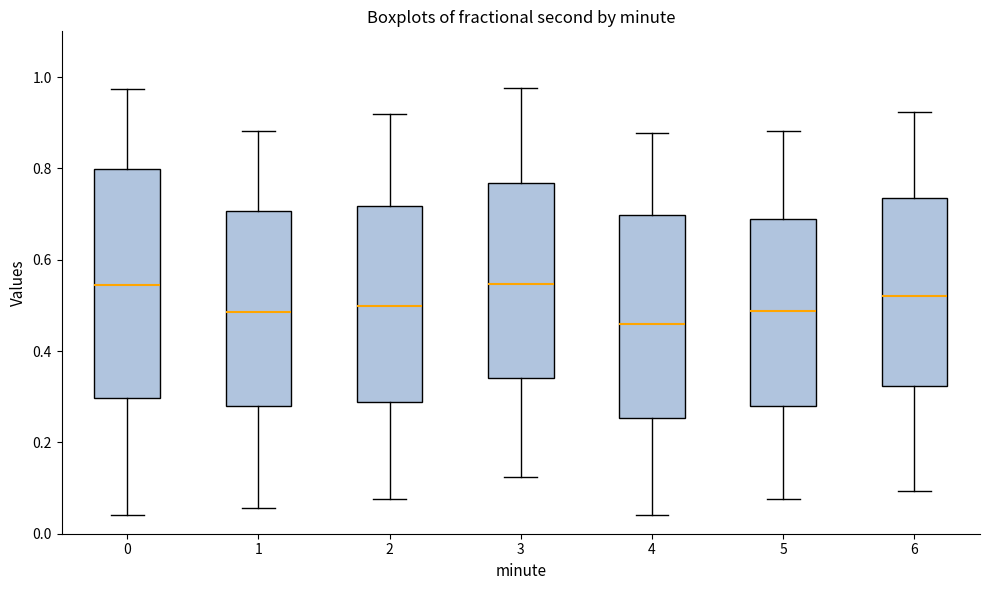

Reading left to right, read every box against the y-axis: the position of its median line, the range the box covers, and the ends of its whiskers. The values are not printed on the chart, so give them approximately, as read against the axis.

0: median 0.54, box 0.30 to 0.80, whiskers 0.04 to 0.98
1: median 0.48, box 0.28 to 0.70, whiskers 0.06 to 0.88
2: median 0.50, box 0.28 to 0.72, whiskers 0.08 to 0.92
3: median 0.54, box 0.34 to 0.76, whiskers 0.12 to 0.98
4: median 0.46, box 0.26 to 0.70, whiskers 0.04 to 0.88
5: median 0.48, box 0.28 to 0.68, whiskers 0.08 to 0.88
6: median 0.52, box 0.32 to 0.74, whiskers 0.10 to 0.92